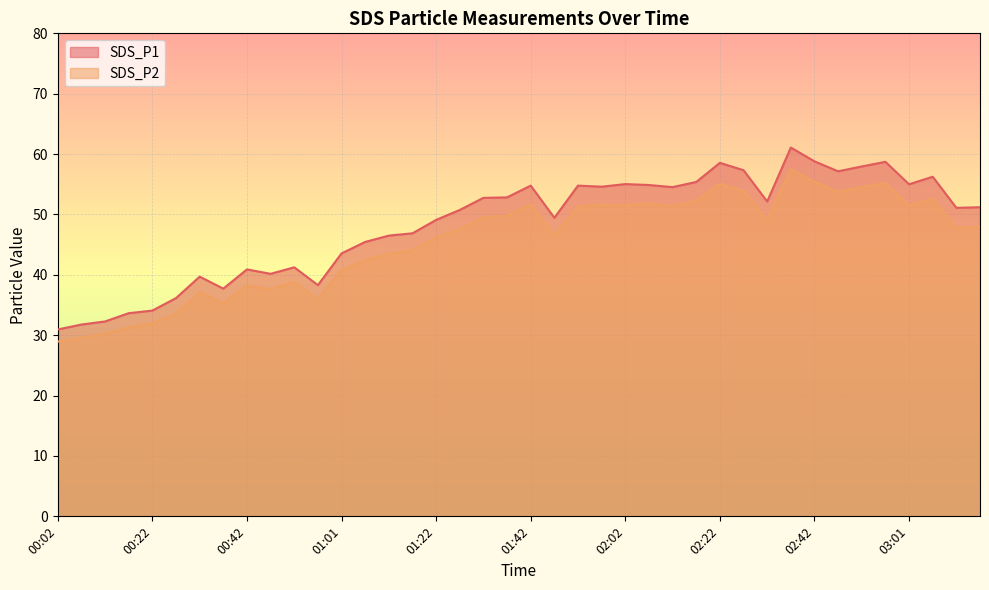

True or false: SDS_P2 has more than 2 points higher than both neighbors.

True